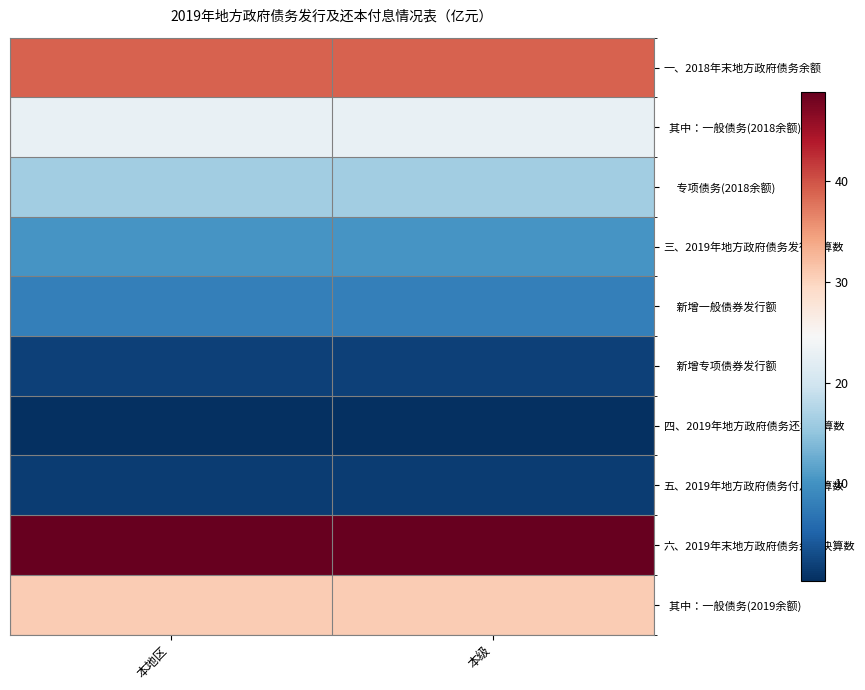

Count the number of data series in this chart.

10